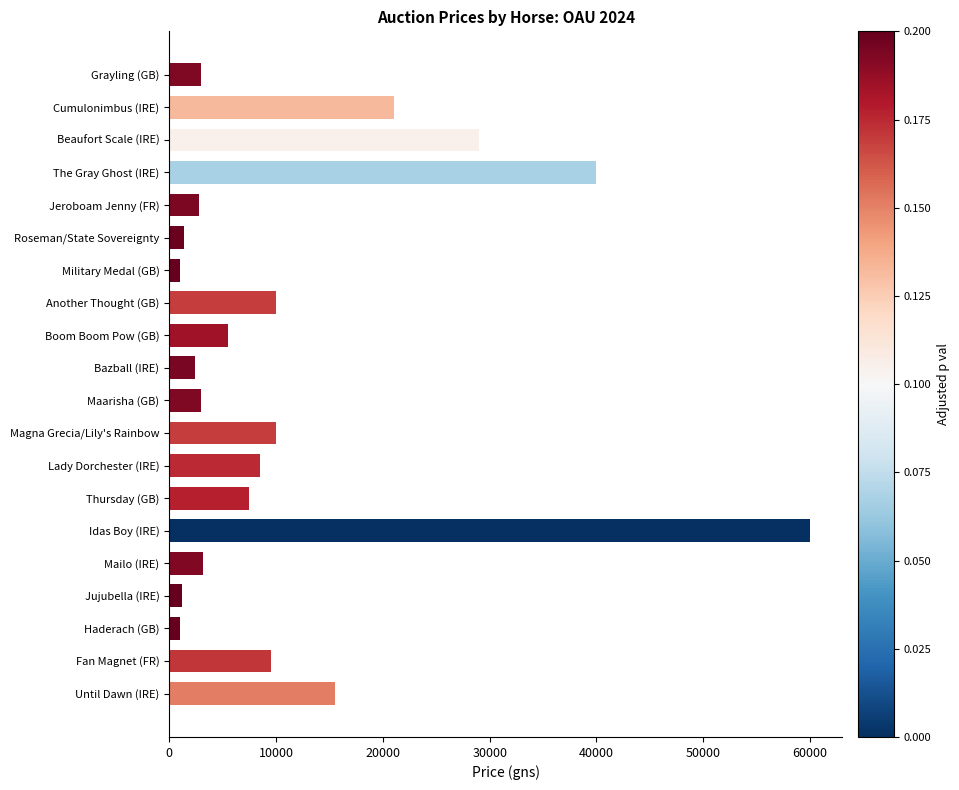

What is the value of the 5th bar from the top?

2800